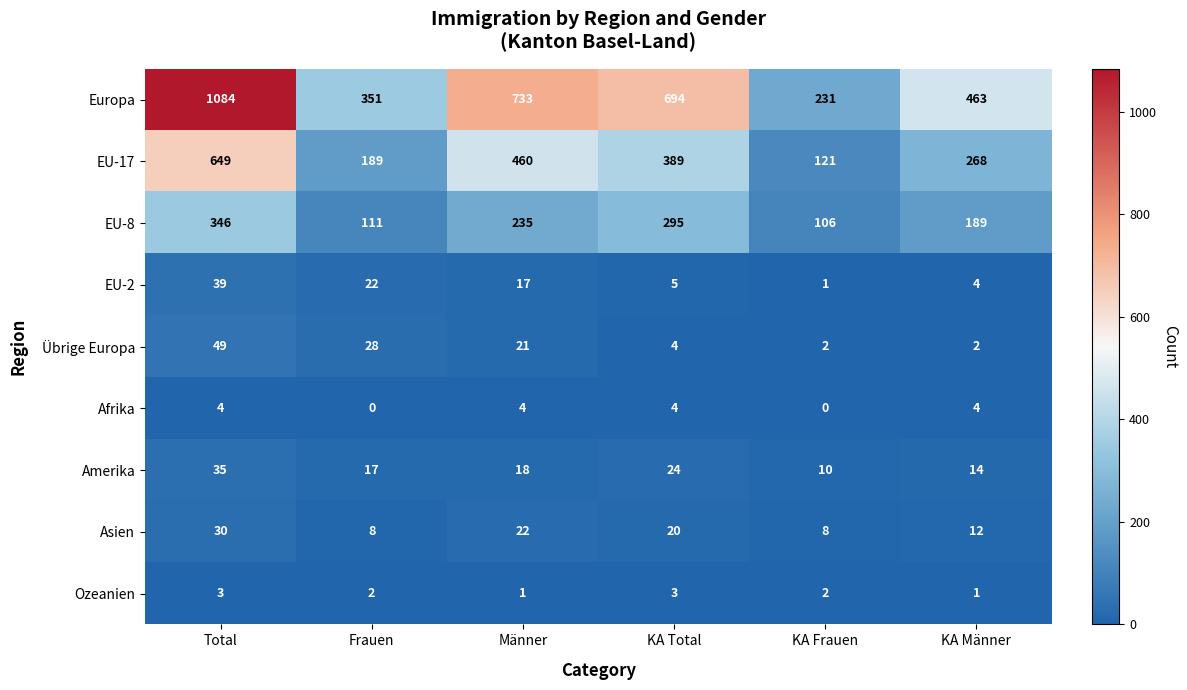

Is it true that EU-2 equals 1 at KA Frauen?

True